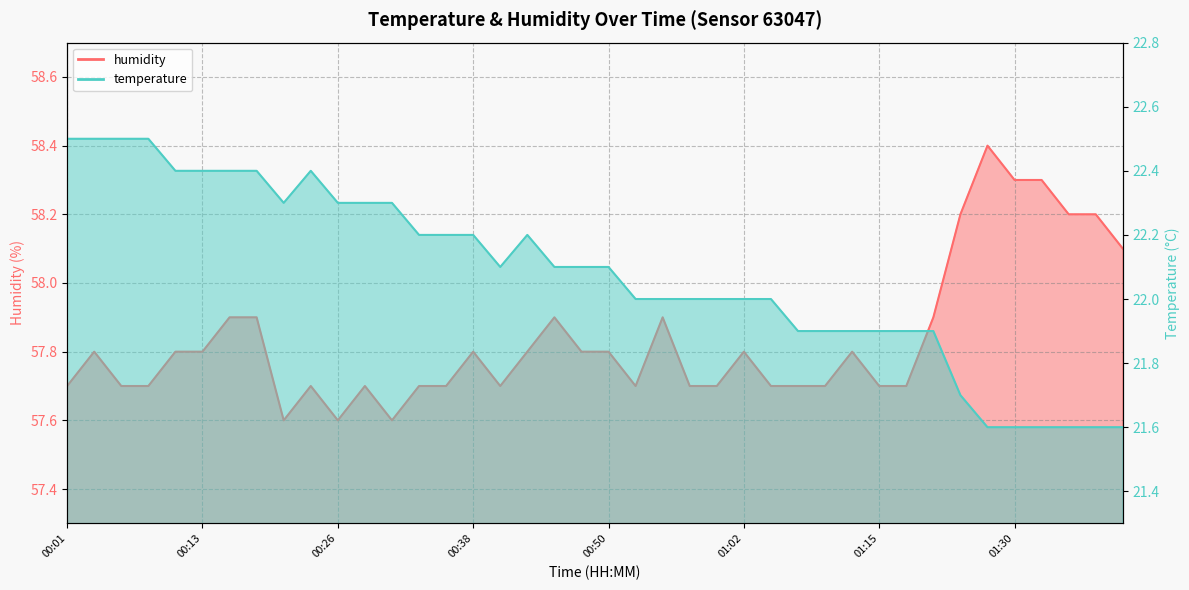

What is the label of the 35th point from the left?

01:28